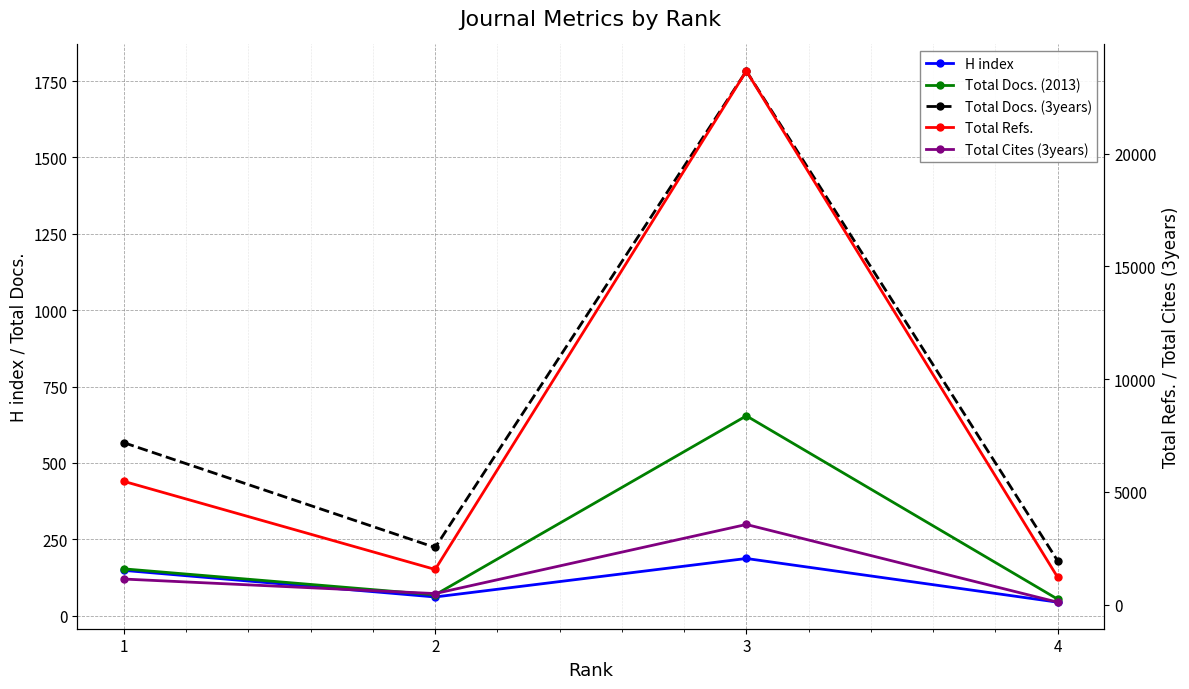

Rank the series at 1 from lowest to highest value.

H index, Total Docs. (2013), Total Docs. (3years), Total Cites (3years), Total Refs.